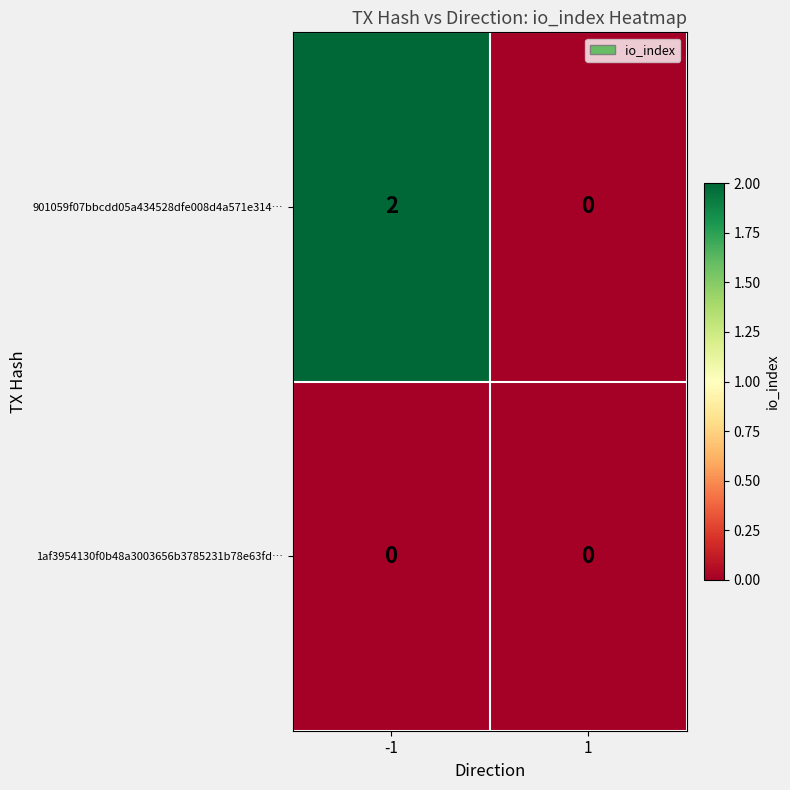

True or false: 901059f07bbcdd05a434528dfe008d4a571e314… has a value of -1 at 1.

False